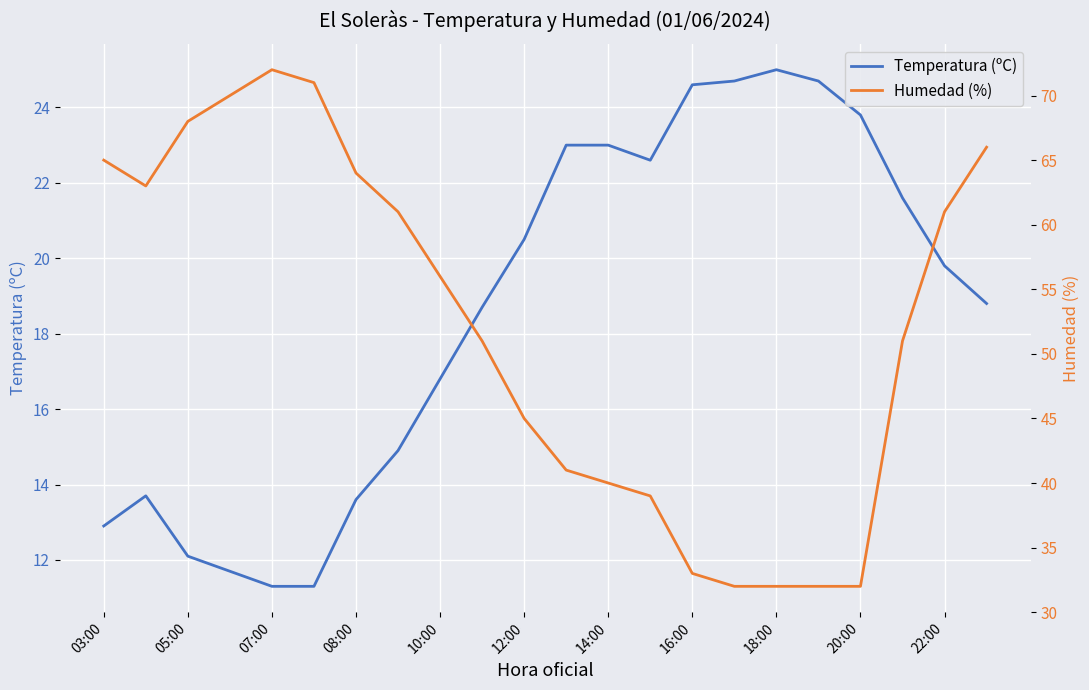

How many values in the Humedad (%) series are below 56?

11